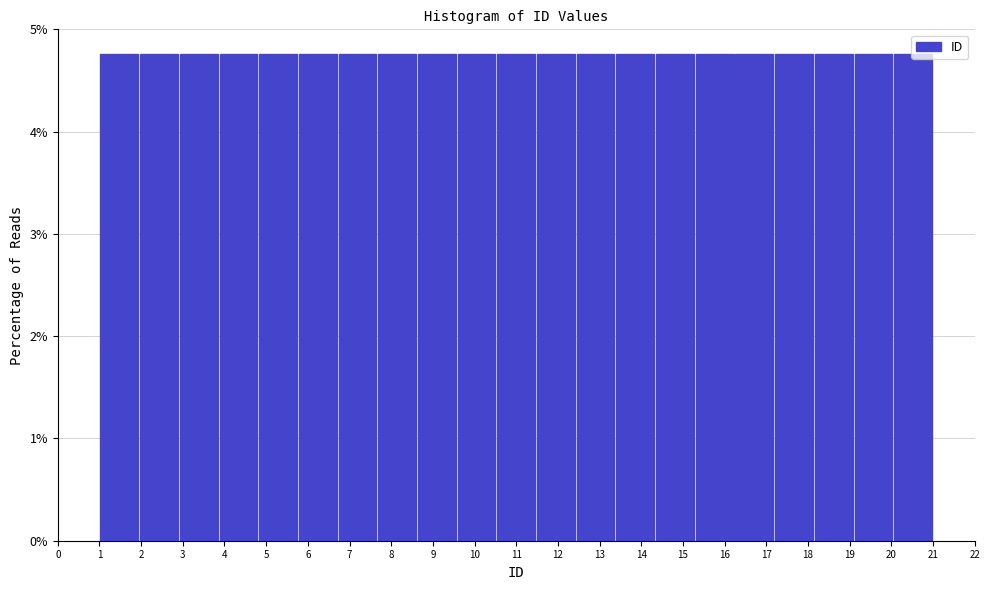

Reading left to right, list every bar in this chart as the range it spans on the x-axis followed by its height. Neither the bar edges nor the heights are printed on the chart, so give them approximately, as read against the axes.

1.0 to 2.0: 4.8
2.0 to 2.9: 4.8
2.9 to 3.9: 4.8
3.9 to 4.8: 4.8
4.8 to 5.8: 4.8
5.8 to 6.7: 4.8
6.7 to 7.7: 4.8
7.7 to 8.6: 4.8
8.6 to 9.6: 4.8
9.6 to 10.5: 4.8
10.5 to 11.5: 4.8
11.5 to 12.4: 4.8
12.4 to 13.4: 4.8
13.4 to 14.3: 4.8
14.3 to 15.3: 4.8
15.3 to 16.2: 4.8
16.2 to 17.2: 4.8
17.2 to 18.1: 4.8
18.1 to 19.1: 4.8
19.1 to 20.0: 4.8
20.0 to 21.0: 4.8